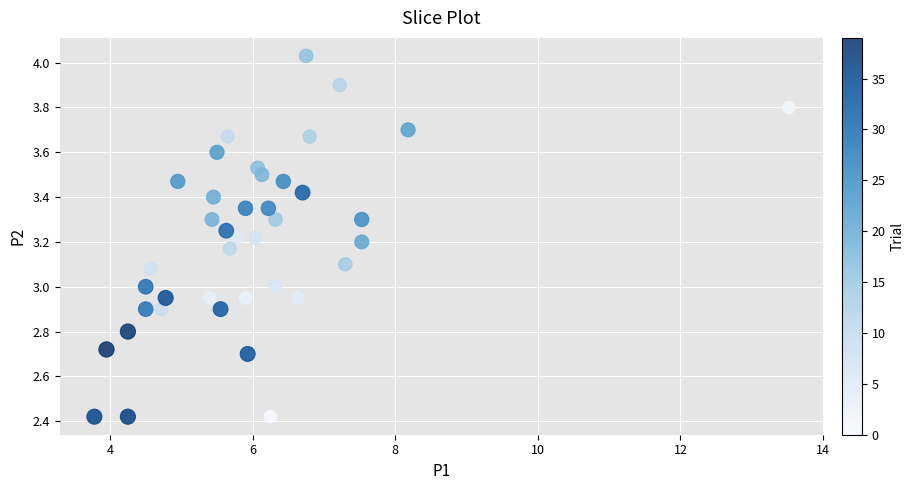

What is the range of X values (max minus min)?

9.7